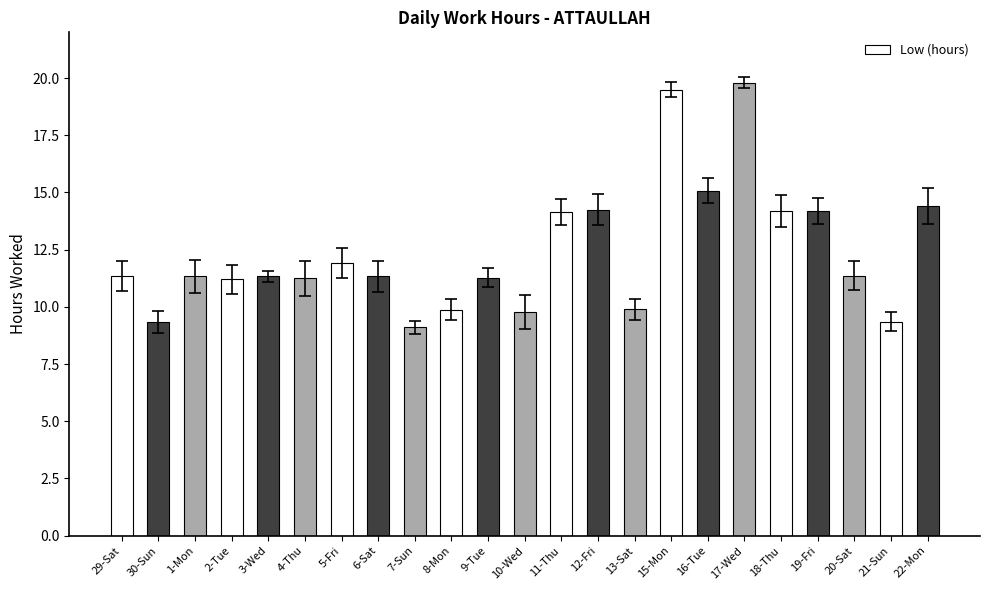

Read the value at 19-Fri.

14.2